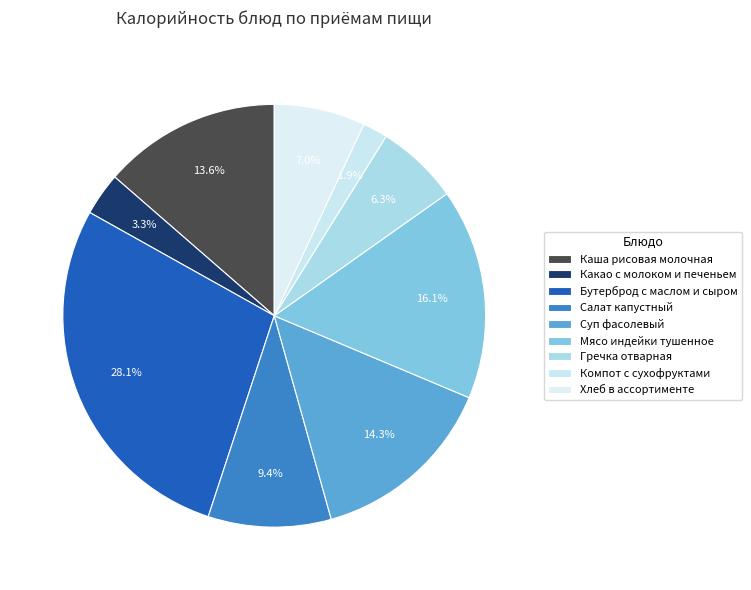

Between Мясо индейки тушенное and Гречка отварная, which is larger?

Мясо индейки тушенное